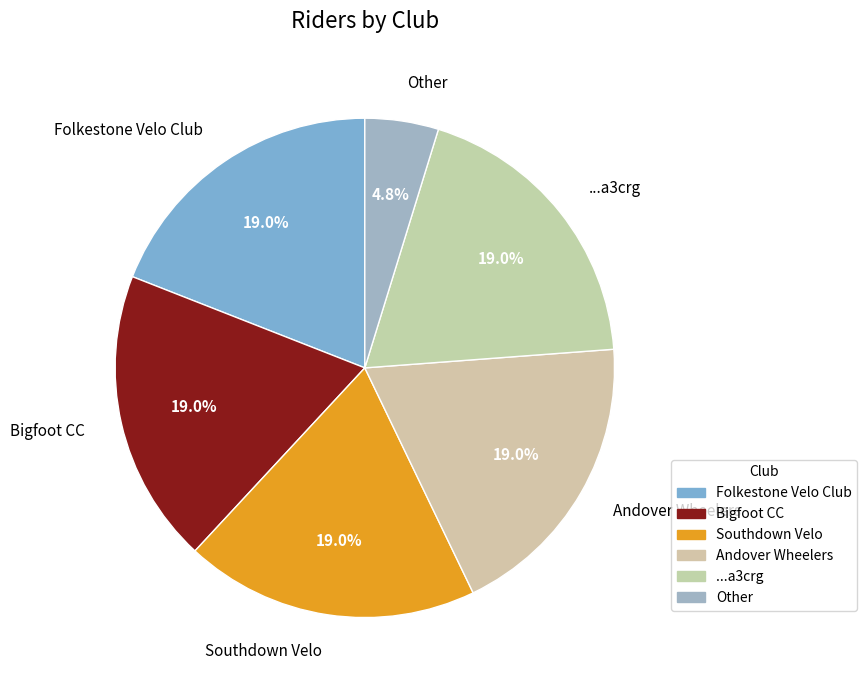

What is the smallest slice in the pie chart?

Other